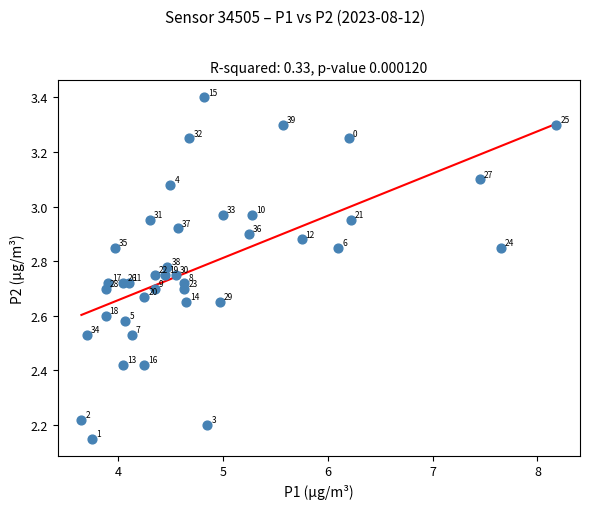

What is the range of X values (max minus min)?

4.5